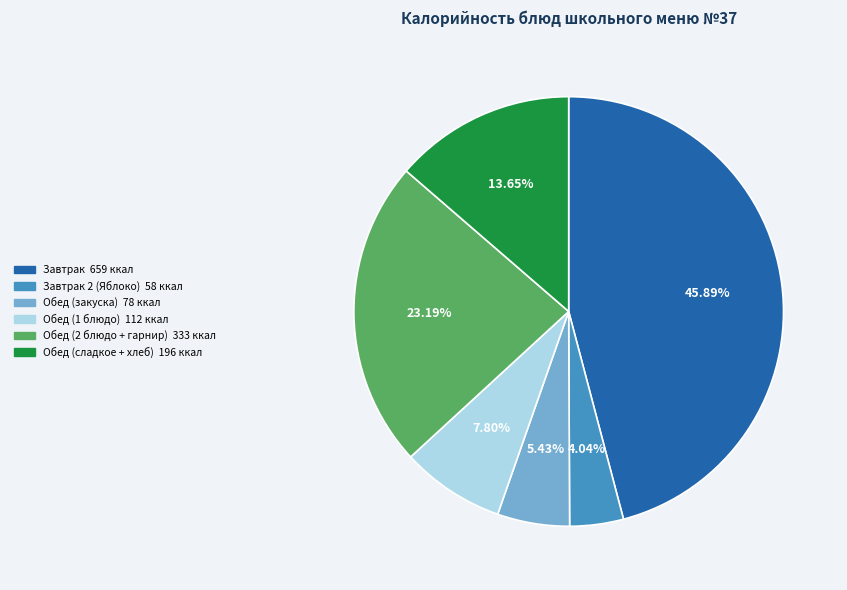

Is there a majority slice in this chart?

No